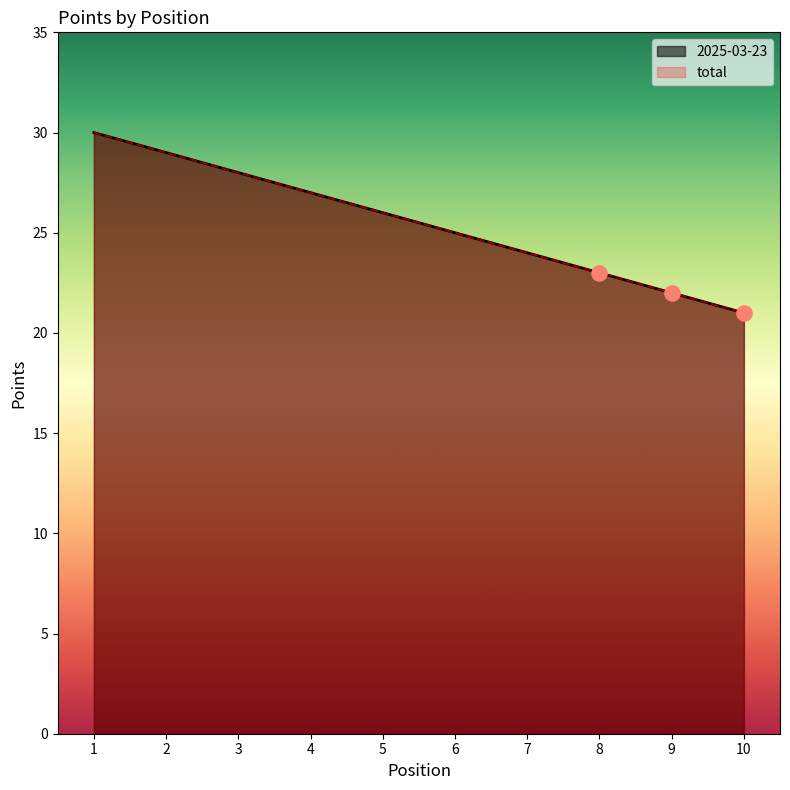

What is the total value across all series at 5?

52